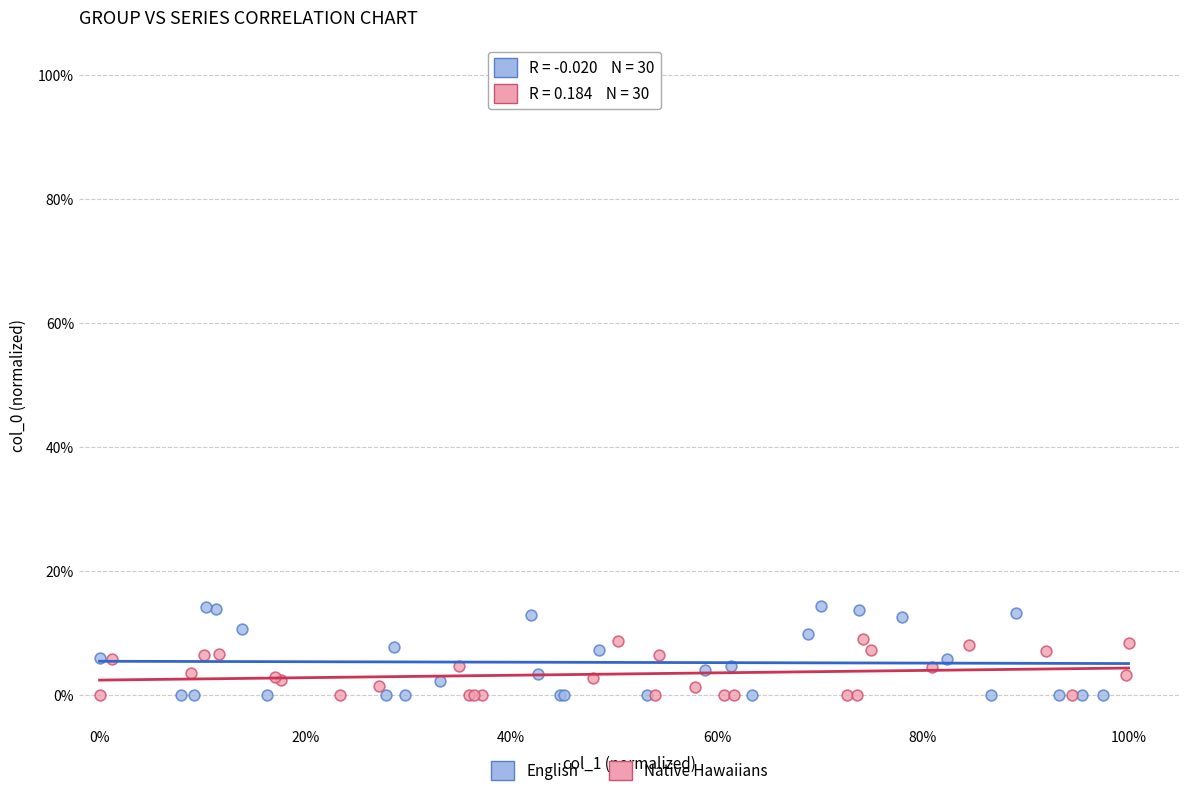

What are all the series names shown in the legend?

English, Native Hawaiians